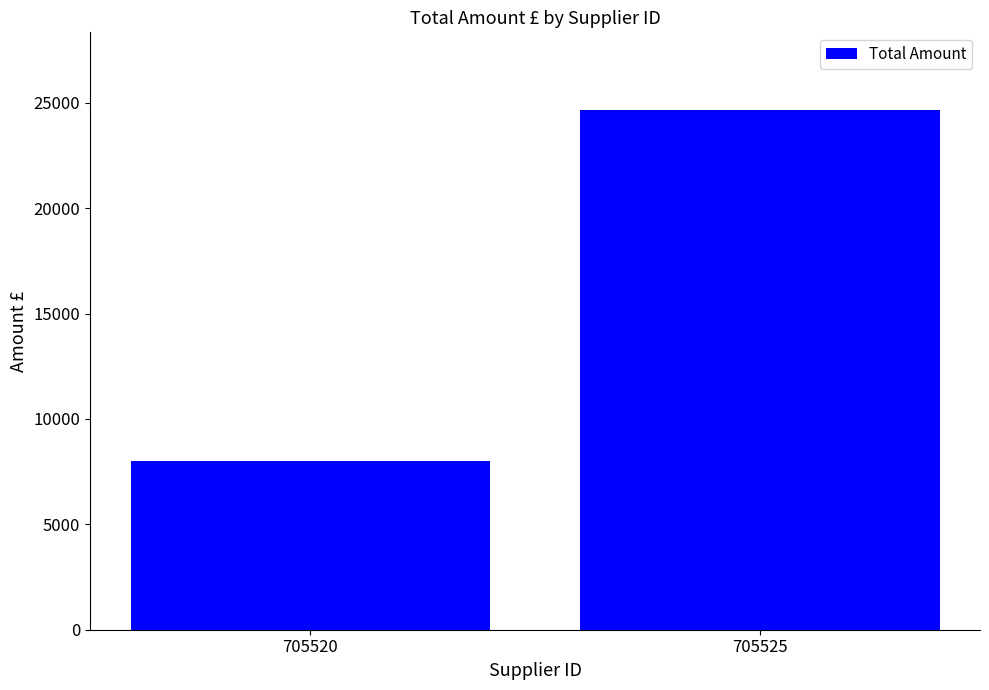

How many values are below 24647?

1